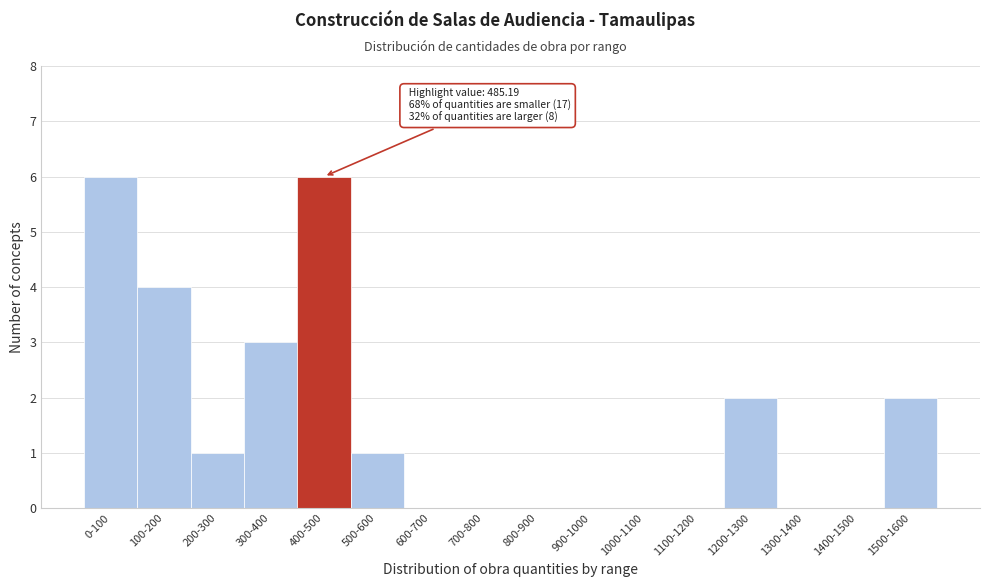

Reading left to right, list all the values displayed in this chart.

0-100=6	100-200=4	200-300=1	300-400=3	400-500=6	500-600=1	600-700=0	700-800=0	800-900=0	900-1000=0	1000-1100=0	1100-1200=0	1200-1300=2	1300-1400=0	1400-1500=0	1500-1600=2